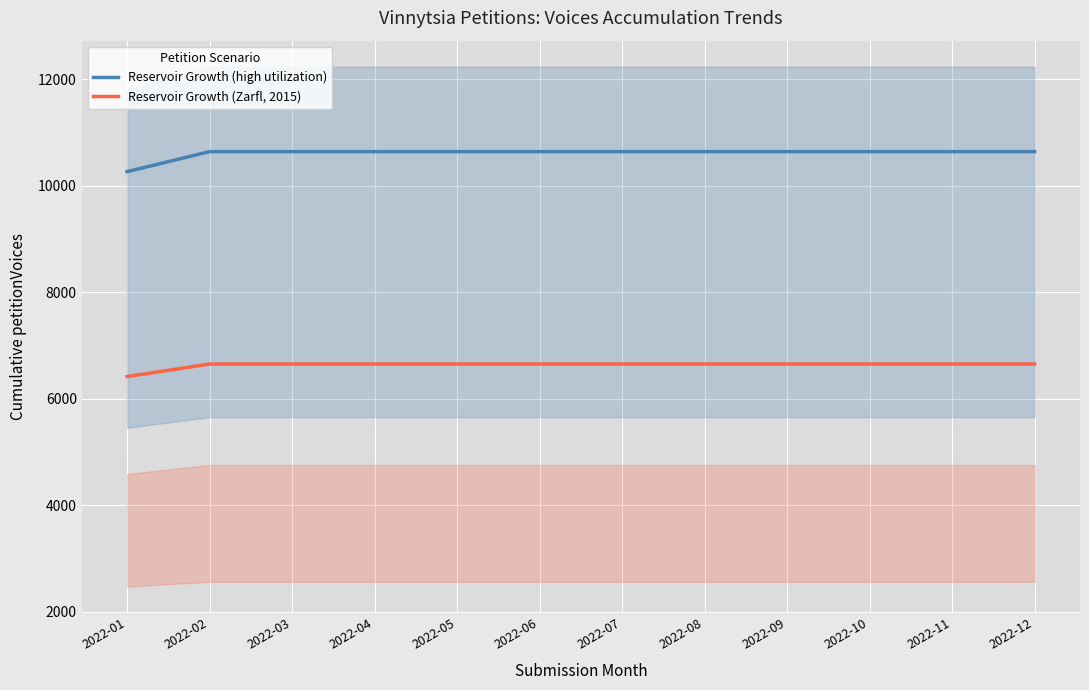

What is the highest value of the Reservoir Growth (high utilization) series?

10641.6